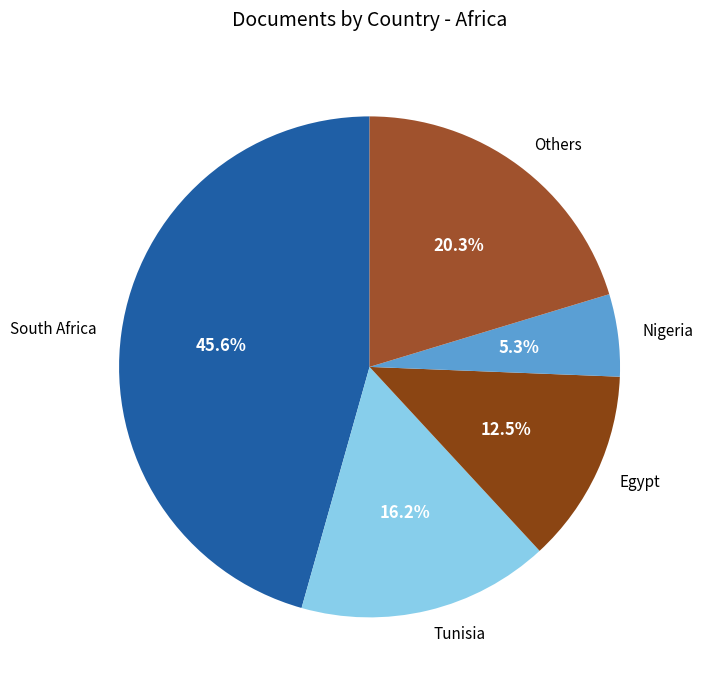

How many slices are in this pie chart?

5